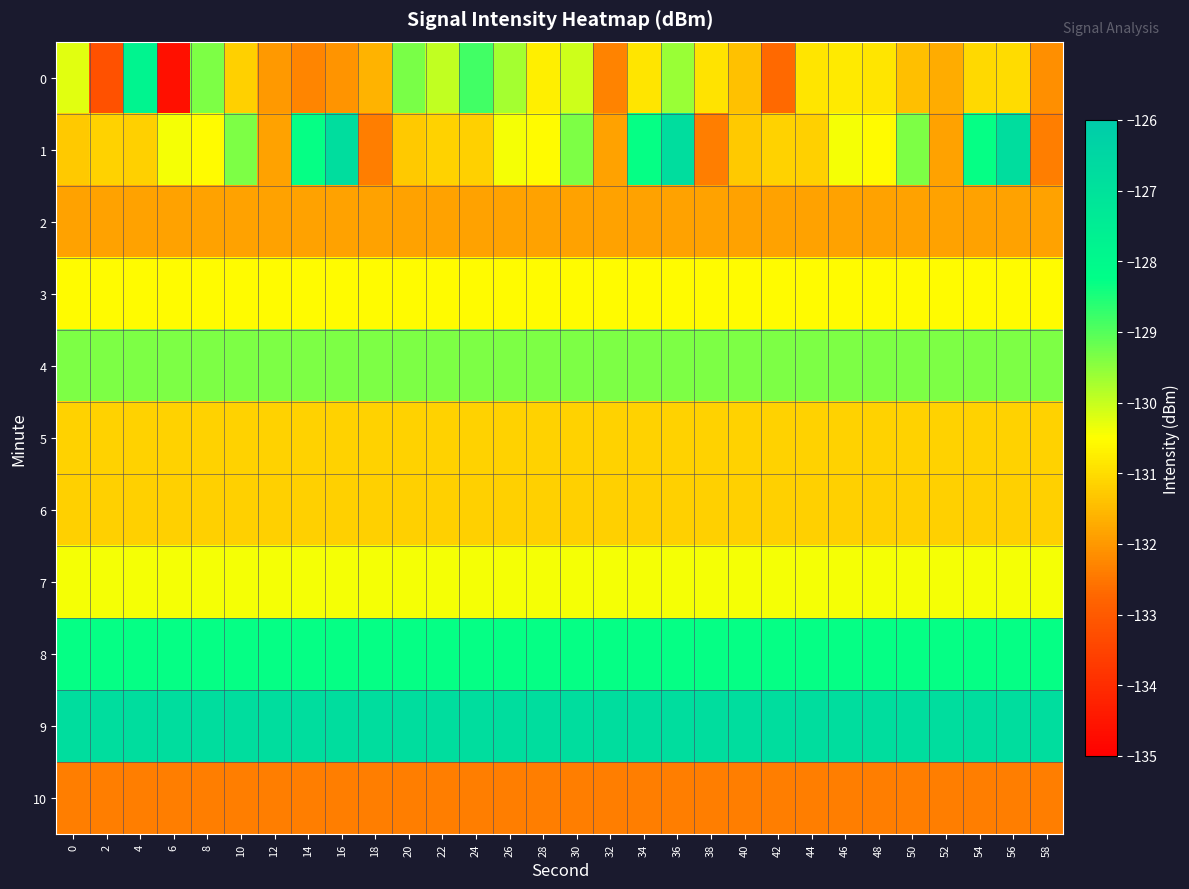

Reading left to right, extract all data points from this chart.

0: 0=-130.2	2=-133.2	4=-127.8	6=-134.6	8=-129.4	10=-131.2	12=-132.0	14=-132.3	16=-132.1	18=-131.6	20=-129.3	22=-130.0	24=-128.8	26=-129.7	28=-130.7	30=-130.1	32=-132.3	34=-130.9	36=-129.6	38=-130.9	40=-131.4	42=-132.7	44=-130.9	46=-130.8	48=-130.9	50=-131.4	52=-131.7	54=-131.1	56=-131.0	58=-132.1
1: 0=-131.3	2=-131.1	4=-131.2	6=-130.4	8=-130.5	10=-129.4	12=-131.9	14=-128.3	16=-126.8	18=-132.4	20=-131.3	22=-131.1	24=-131.2	26=-130.4	28=-130.5	30=-129.4	32=-131.9	34=-128.3	36=-126.8	38=-132.4	40=-131.3	42=-131.1	44=-131.2	46=-130.4	48=-130.5	50=-129.4	52=-131.9	54=-128.3	56=-126.8	58=-132.4
2: 0=-131.9	2=-131.9	4=-131.9	6=-131.9	8=-131.9	10=-131.9	12=-131.9	14=-131.9	16=-131.9	18=-131.9	20=-131.9	22=-131.9	24=-131.9	26=-131.9	28=-131.9	30=-131.9	32=-131.9	34=-131.9	36=-131.9	38=-131.9	40=-131.9	42=-131.9	44=-131.9	46=-131.9	48=-131.9	50=-131.9	52=-131.9	54=-131.9	56=-131.9	58=-131.9
3: 0=-130.5	2=-130.5	4=-130.5	6=-130.5	8=-130.5	10=-130.5	12=-130.5	14=-130.5	16=-130.5	18=-130.5	20=-130.5	22=-130.5	24=-130.5	26=-130.5	28=-130.5	30=-130.5	32=-130.5	34=-130.5	36=-130.5	38=-130.5	40=-130.5	42=-130.5	44=-130.5	46=-130.5	48=-130.5	50=-130.5	52=-130.5	54=-130.5	56=-130.5	58=-130.5
4: 0=-129.4	2=-129.4	4=-129.4	6=-129.4	8=-129.4	10=-129.4	12=-129.4	14=-129.4	16=-129.4	18=-129.4	20=-129.4	22=-129.4	24=-129.4	26=-129.4	28=-129.4	30=-129.4	32=-129.4	34=-129.4	36=-129.4	38=-129.4	40=-129.4	42=-129.4	44=-129.4	46=-129.4	48=-129.4	50=-129.4	52=-129.4	54=-129.4	56=-129.4	58=-129.4
5: 0=-131.1	2=-131.1	4=-131.1	6=-131.1	8=-131.1	10=-131.1	12=-131.1	14=-131.1	16=-131.1	18=-131.1	20=-131.1	22=-131.1	24=-131.1	26=-131.1	28=-131.1	30=-131.1	32=-131.1	34=-131.1	36=-131.1	38=-131.1	40=-131.1	42=-131.1	44=-131.1	46=-131.1	48=-131.1	50=-131.1	52=-131.1	54=-131.1	56=-131.1	58=-131.1
6: 0=-131.2	2=-131.2	4=-131.2	6=-131.2	8=-131.2	10=-131.2	12=-131.2	14=-131.2	16=-131.2	18=-131.2	20=-131.2	22=-131.2	24=-131.2	26=-131.2	28=-131.2	30=-131.2	32=-131.2	34=-131.2	36=-131.2	38=-131.2	40=-131.2	42=-131.2	44=-131.2	46=-131.2	48=-131.2	50=-131.2	52=-131.2	54=-131.2	56=-131.2	58=-131.2
7: 0=-130.4	2=-130.4	4=-130.4	6=-130.4	8=-130.4	10=-130.4	12=-130.4	14=-130.4	16=-130.4	18=-130.4	20=-130.4	22=-130.4	24=-130.4	26=-130.4	28=-130.4	30=-130.4	32=-130.4	34=-130.4	36=-130.4	38=-130.4	40=-130.4	42=-130.4	44=-130.4	46=-130.4	48=-130.4	50=-130.4	52=-130.4	54=-130.4	56=-130.4	58=-130.4
8: 0=-128.3	2=-128.3	4=-128.3	6=-128.3	8=-128.3	10=-128.3	12=-128.3	14=-128.3	16=-128.3	18=-128.3	20=-128.3	22=-128.3	24=-128.3	26=-128.3	28=-128.3	30=-128.3	32=-128.3	34=-128.3	36=-128.3	38=-128.3	40=-128.3	42=-128.3	44=-128.3	46=-128.3	48=-128.3	50=-128.3	52=-128.3	54=-128.3	56=-128.3	58=-128.3
9: 0=-126.8	2=-126.8	4=-126.8	6=-126.8	8=-126.8	10=-126.8	12=-126.8	14=-126.8	16=-126.8	18=-126.8	20=-126.8	22=-126.8	24=-126.8	26=-126.8	28=-126.8	30=-126.8	32=-126.8	34=-126.8	36=-126.8	38=-126.8	40=-126.8	42=-126.8	44=-126.8	46=-126.8	48=-126.8	50=-126.8	52=-126.8	54=-126.8	56=-126.8	58=-126.8
10: 0=-132.4	2=-132.4	4=-132.4	6=-132.4	8=-132.4	10=-132.4	12=-132.4	14=-132.4	16=-132.4	18=-132.4	20=-132.4	22=-132.4	24=-132.4	26=-132.4	28=-132.4	30=-132.4	32=-132.4	34=-132.4	36=-132.4	38=-132.4	40=-132.4	42=-132.4	44=-132.4	46=-132.4	48=-132.4	50=-132.4	52=-132.4	54=-132.4	56=-132.4	58=-132.4